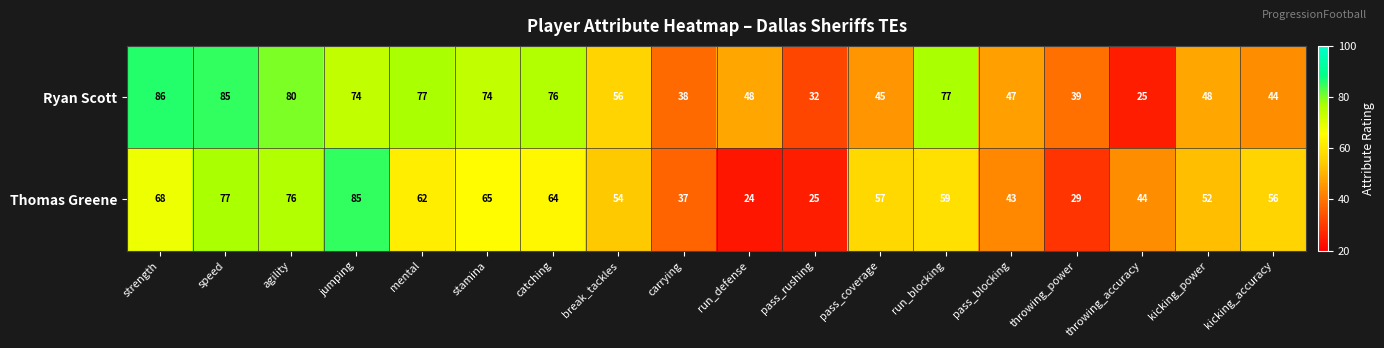

What is the sum of the Ryan Scott values at jumping and throwing_accuracy?

99